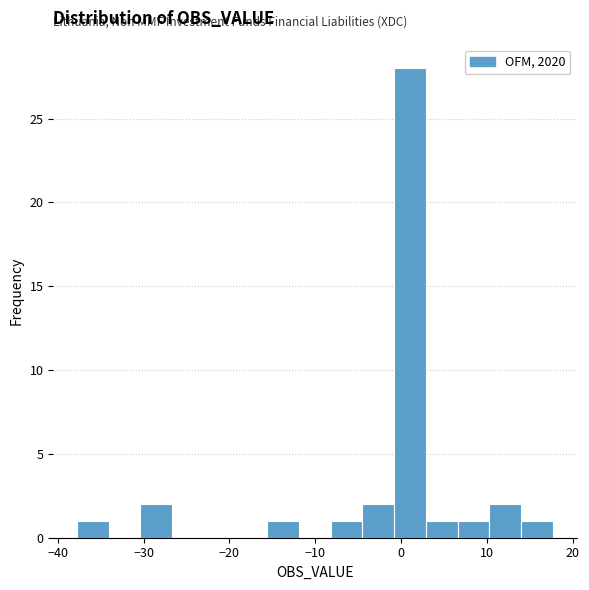

Read against the x-axis, roughly where is the centre of the tallest bar?

1